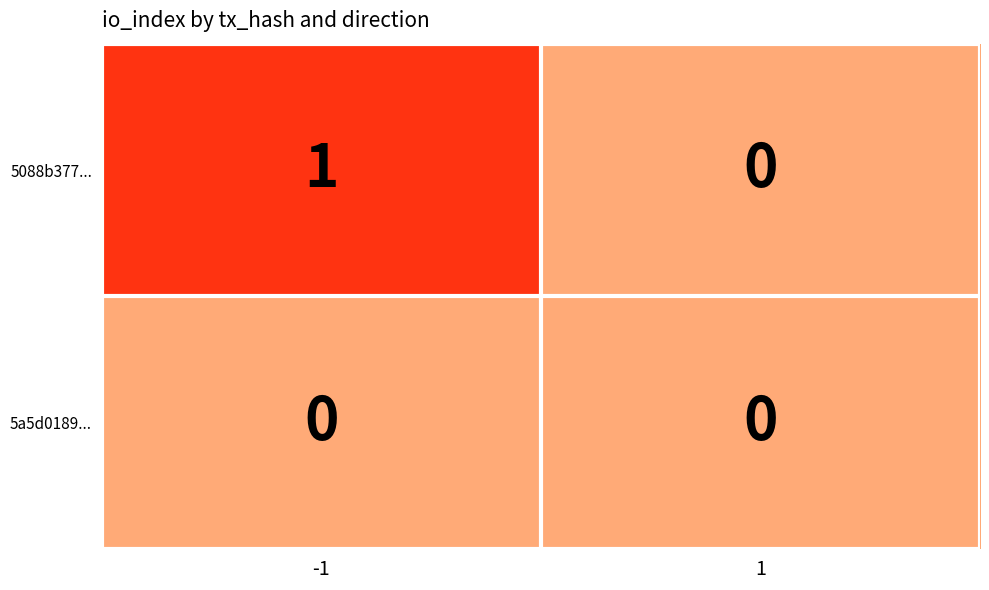

Which series has the largest total across all categories?

5088b377...